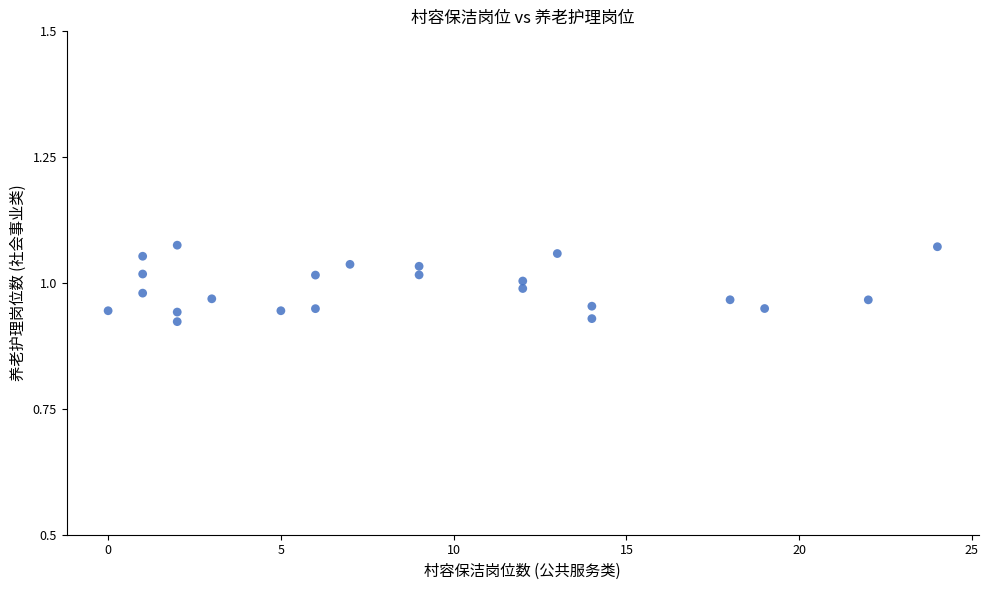

What is the range of X values (max minus min)?

24.0